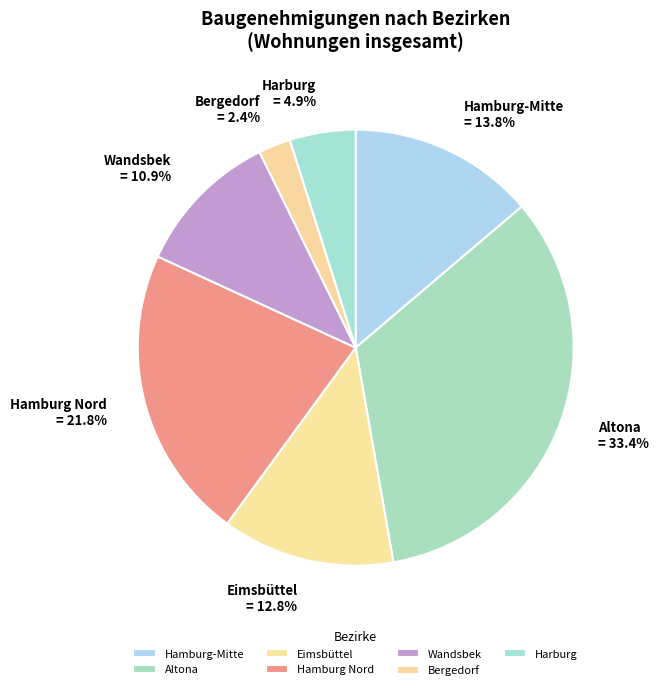

What is the smallest slice in the pie chart?

Bergedorf